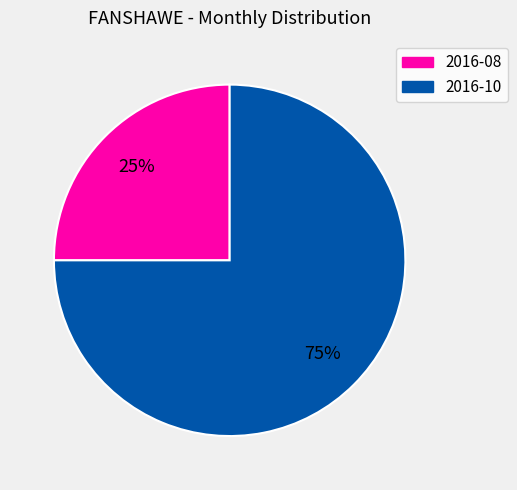

What percentage is the 2016-10 slice, to the nearest percent?

75%